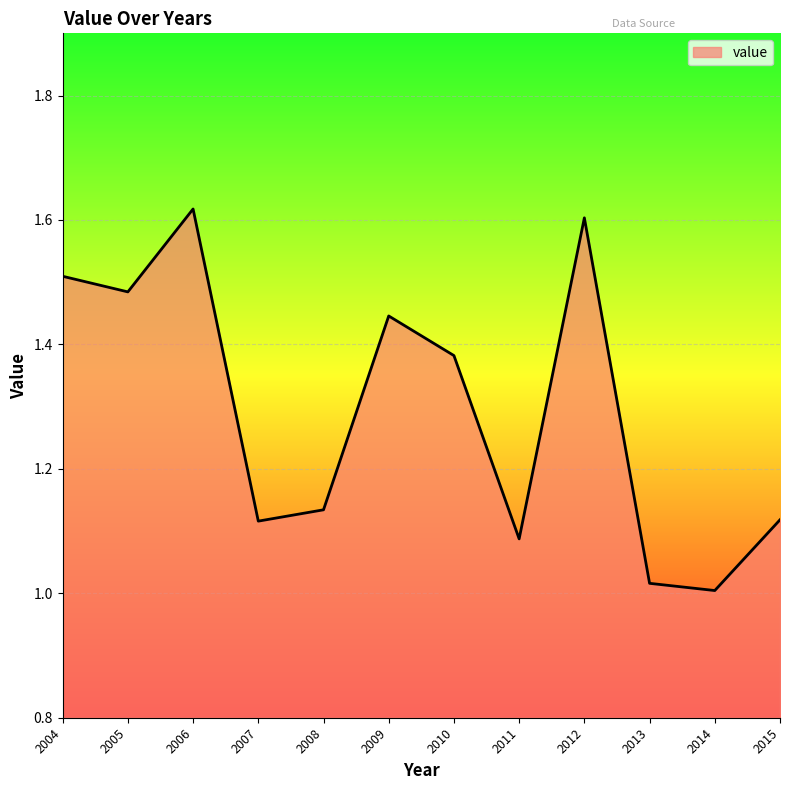

The chart shows a value of 0.7 at 2004. True or false?

False